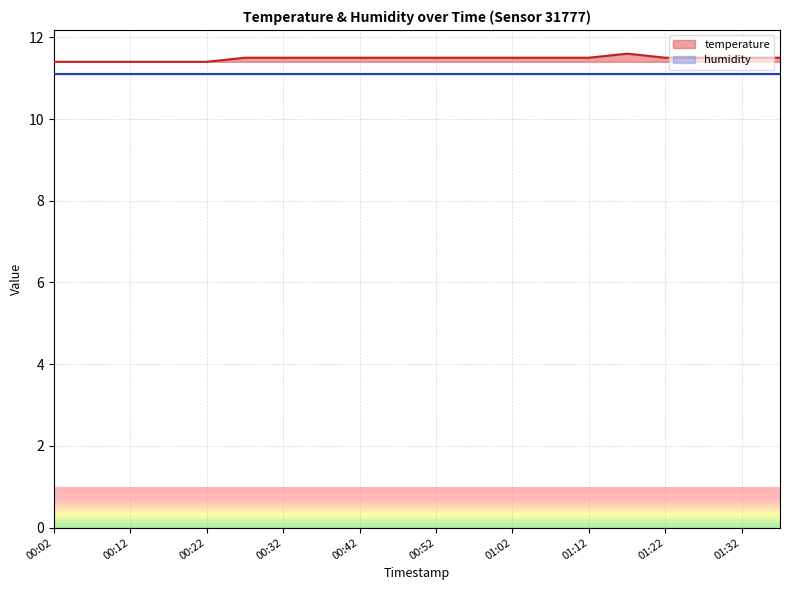

What is the lowest value of the temperature series?

11.4